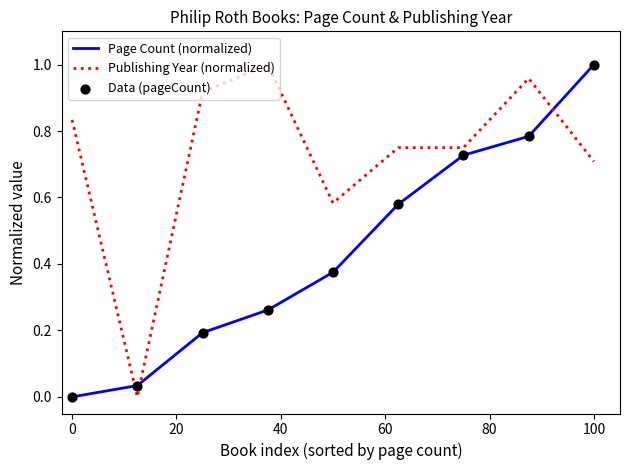

Which series has the largest total across all categories?

Publishing Year (normalized)